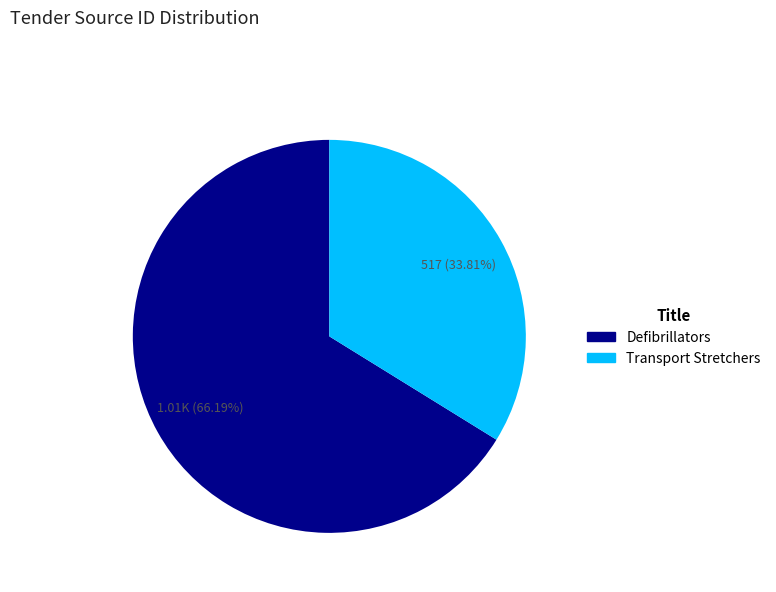

How many slices are in this pie chart?

2